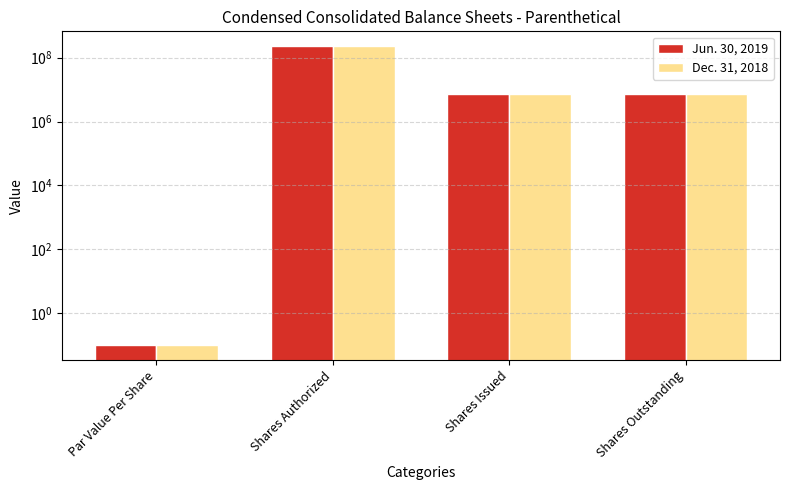

What is the minimum value shown in the chart?

0.1